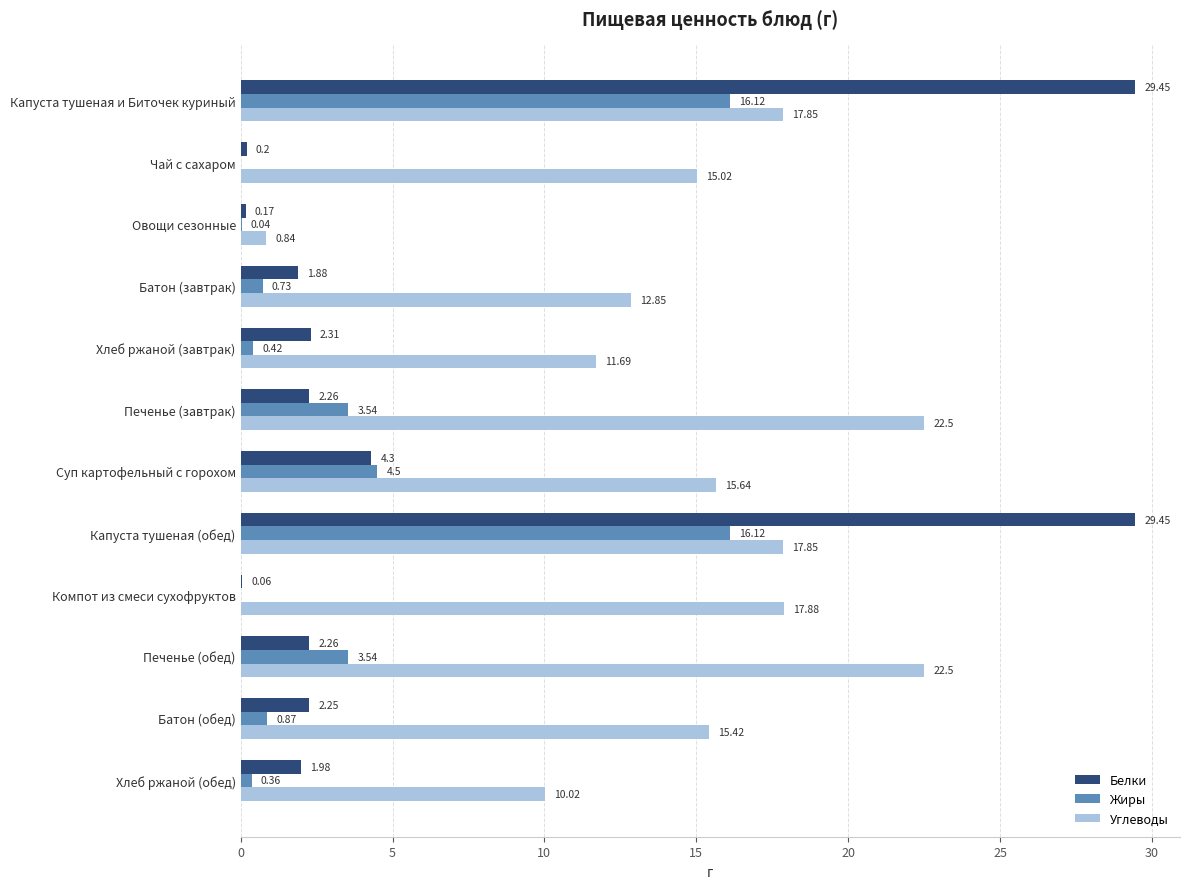

Which series has the largest range (max minus min)?

Белки